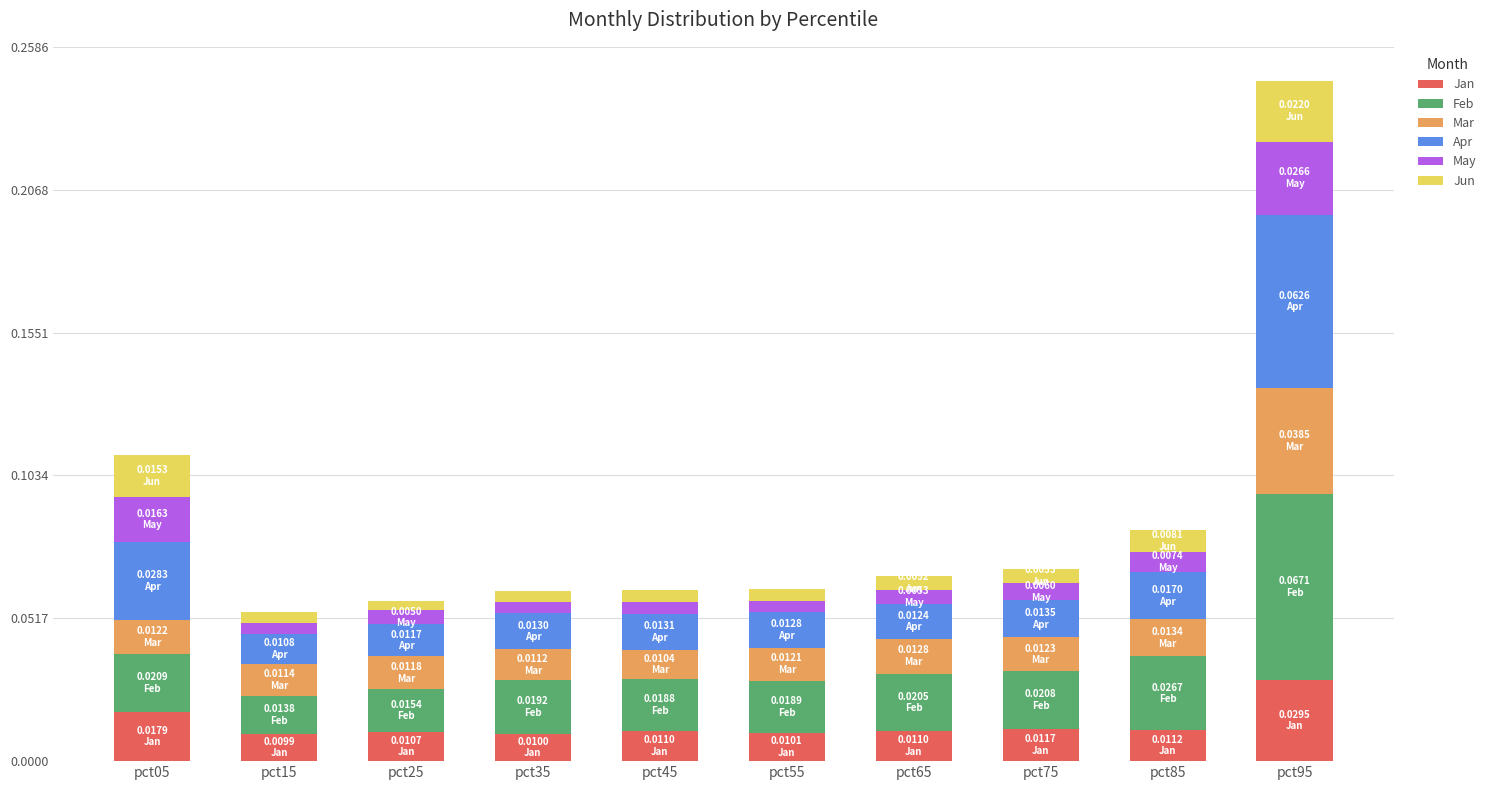

At which category is the sum across all series the highest?

pct95